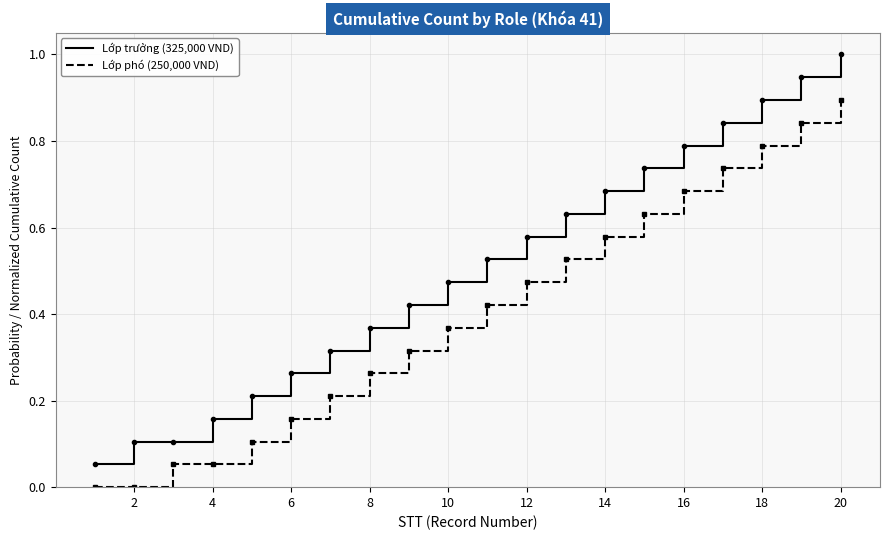

Which series has the largest total across all categories?

Lớp trưởng (325,000 VND)